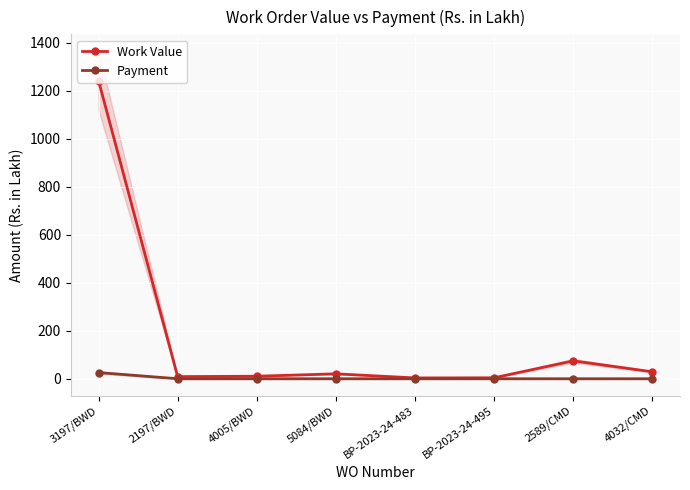

How many distinct data groups are displayed?

2